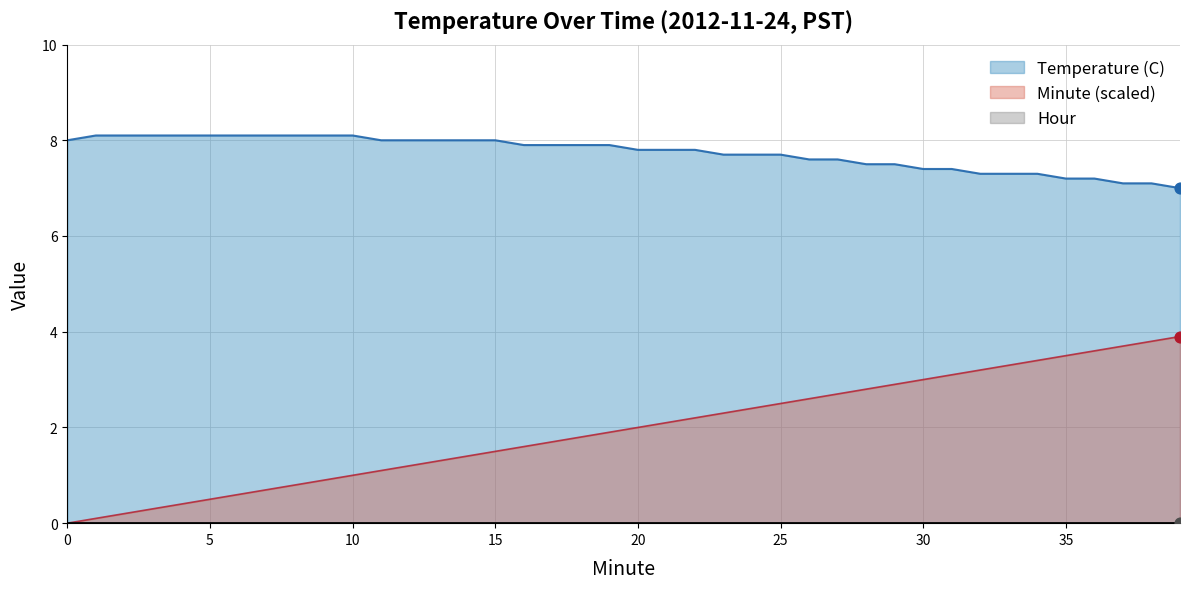

At which category is the sum across all series the highest?

39